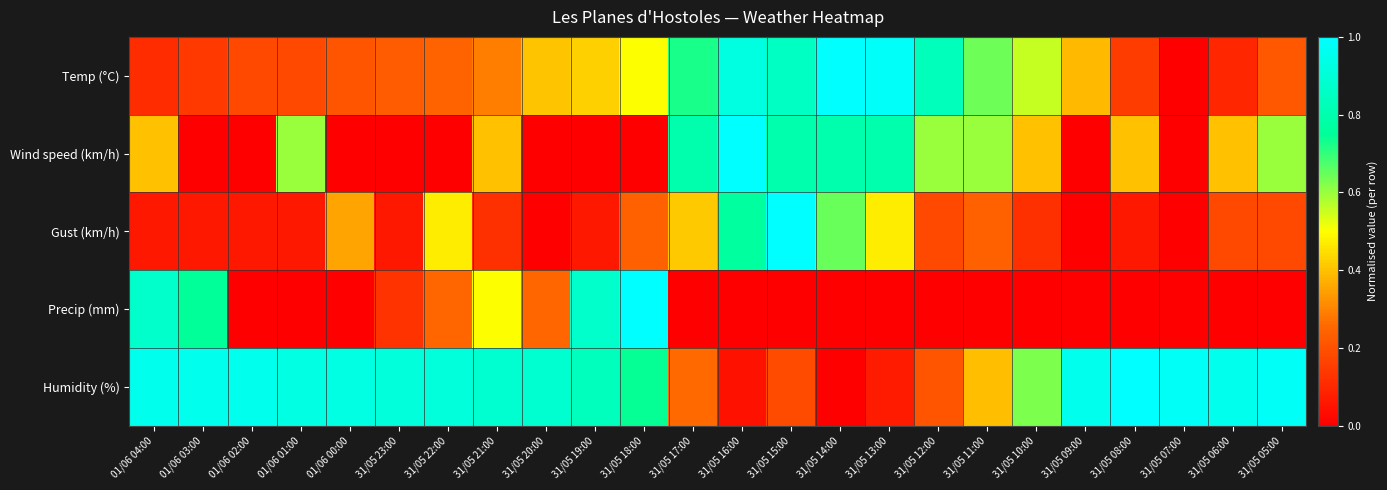

What is the greatest value displayed?

1.0